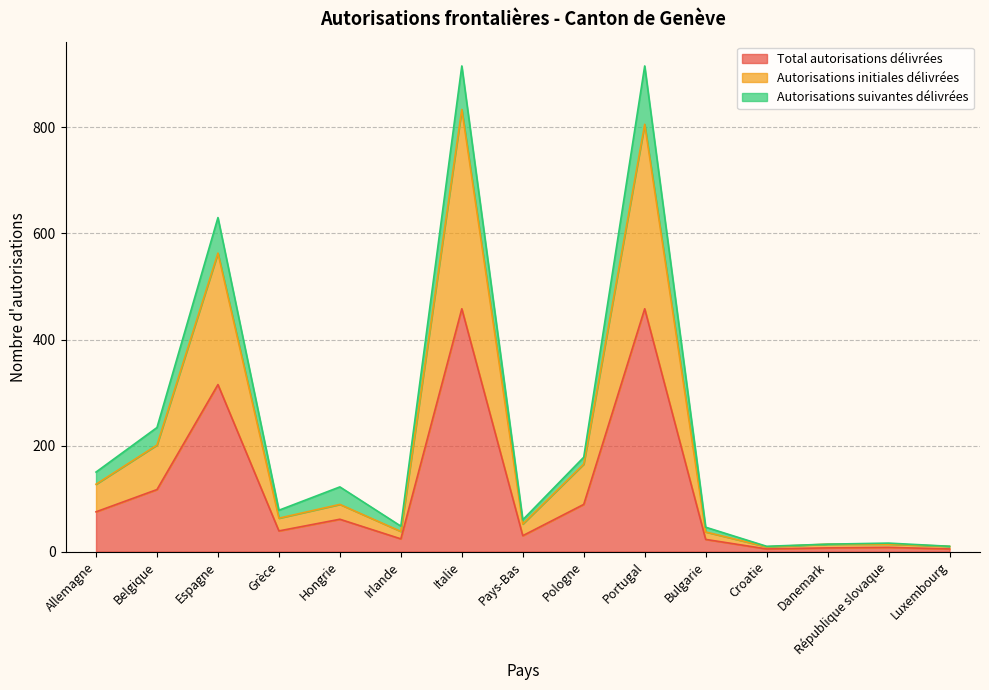

True or false: Total autorisations délivrées has a value of 69 at Grèce.

False